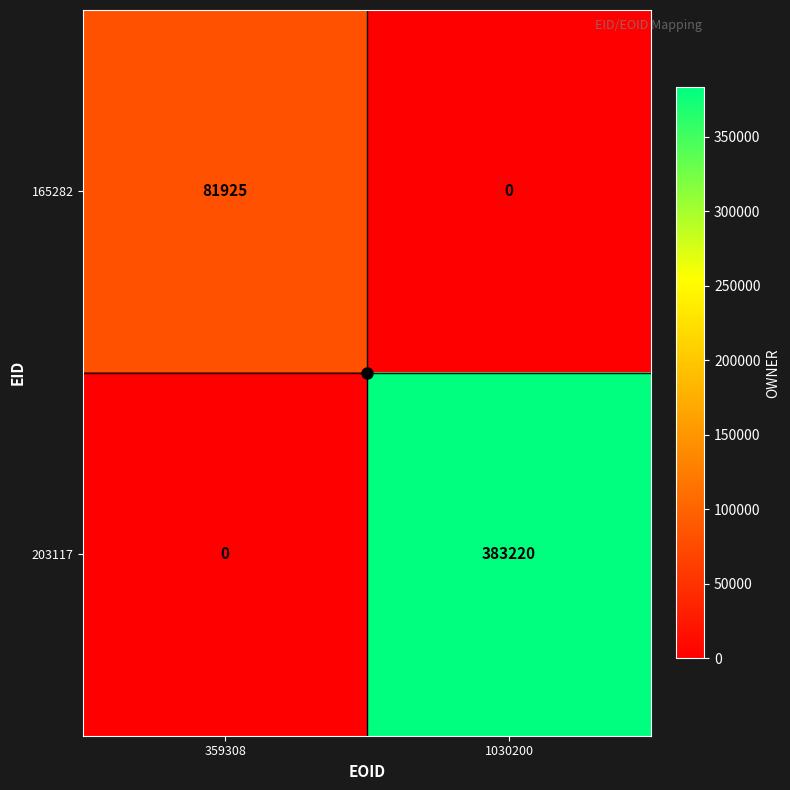

Which series changed the most between 359308 and 1030200?

203117